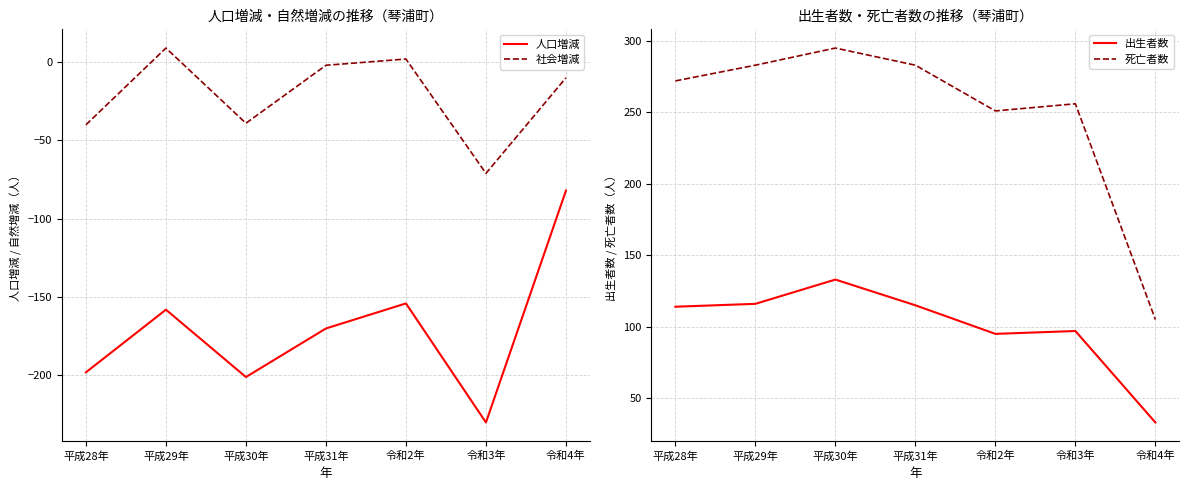

List the series in order of their peak value, highest first.

死亡者数, 出生者数, 社会増減, 人口増減